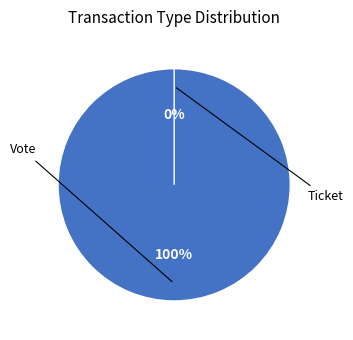

What is the majority slice?

Vote